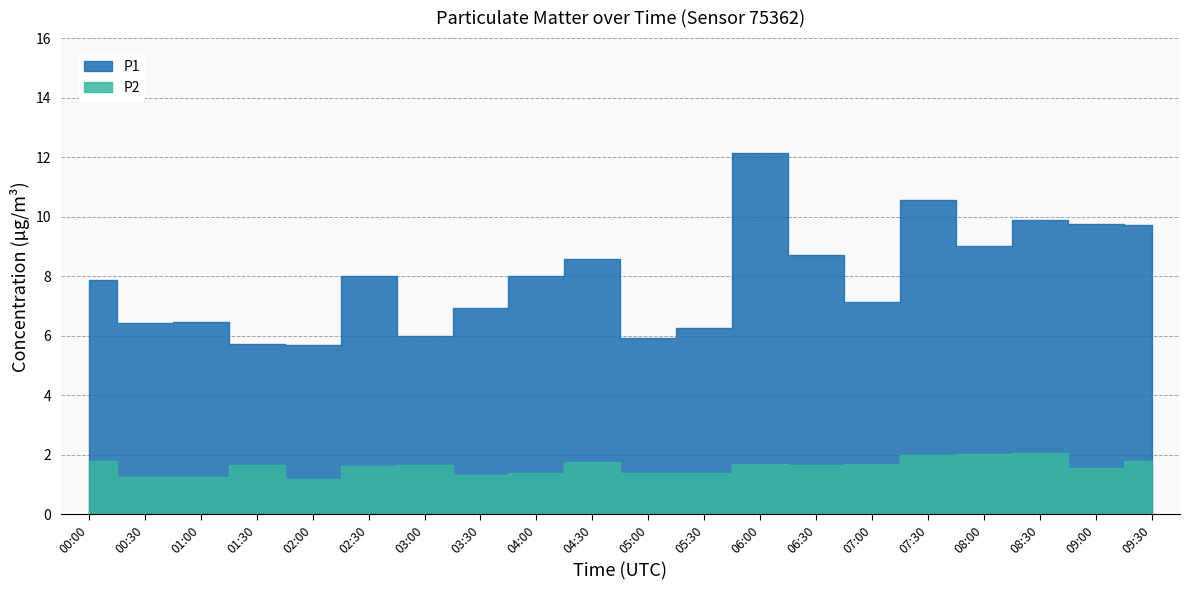

What is the lowest value of the P2 series?

1.2